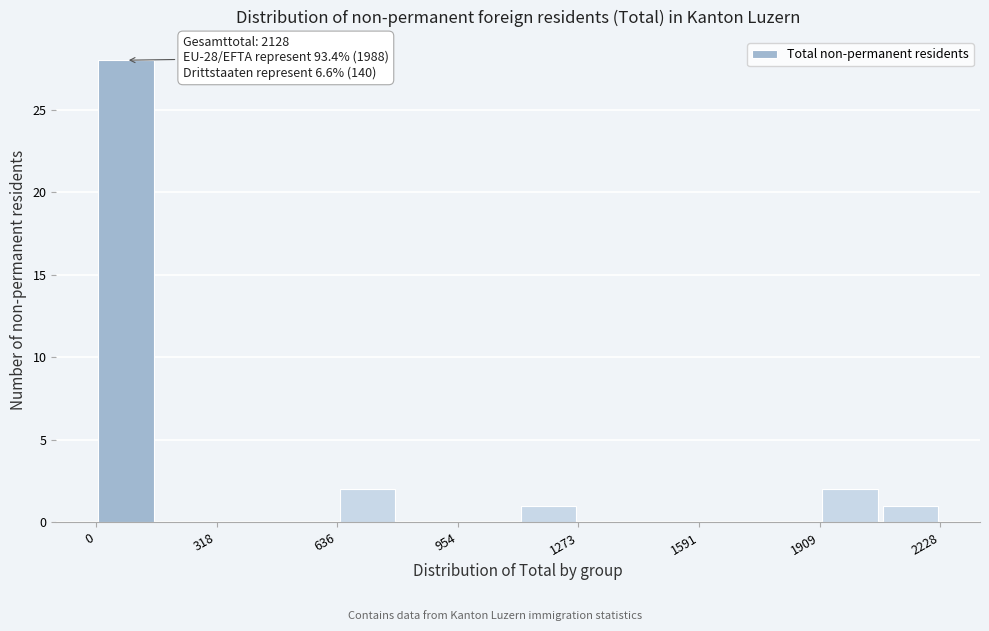

Read against the x-axis, roughly where is the centre of the tallest bar?

100